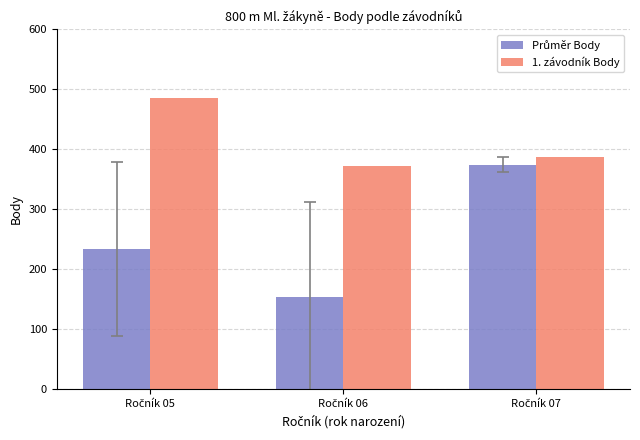

What is the maximum value shown in the chart?

485.0